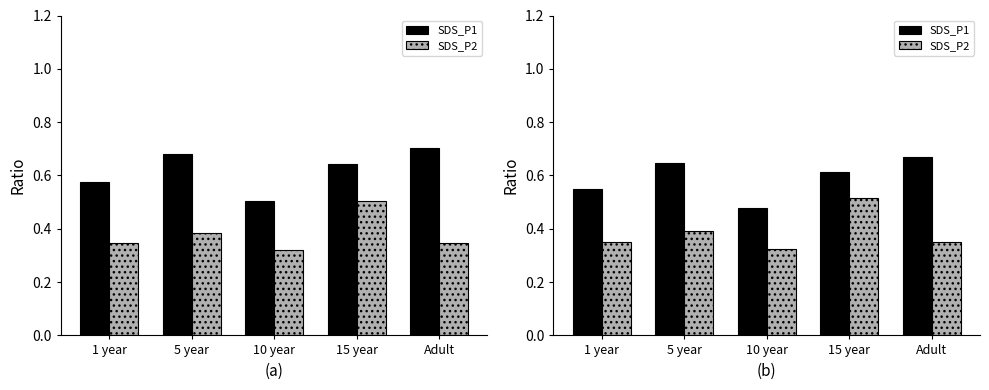

Are the bars horizontal?

No